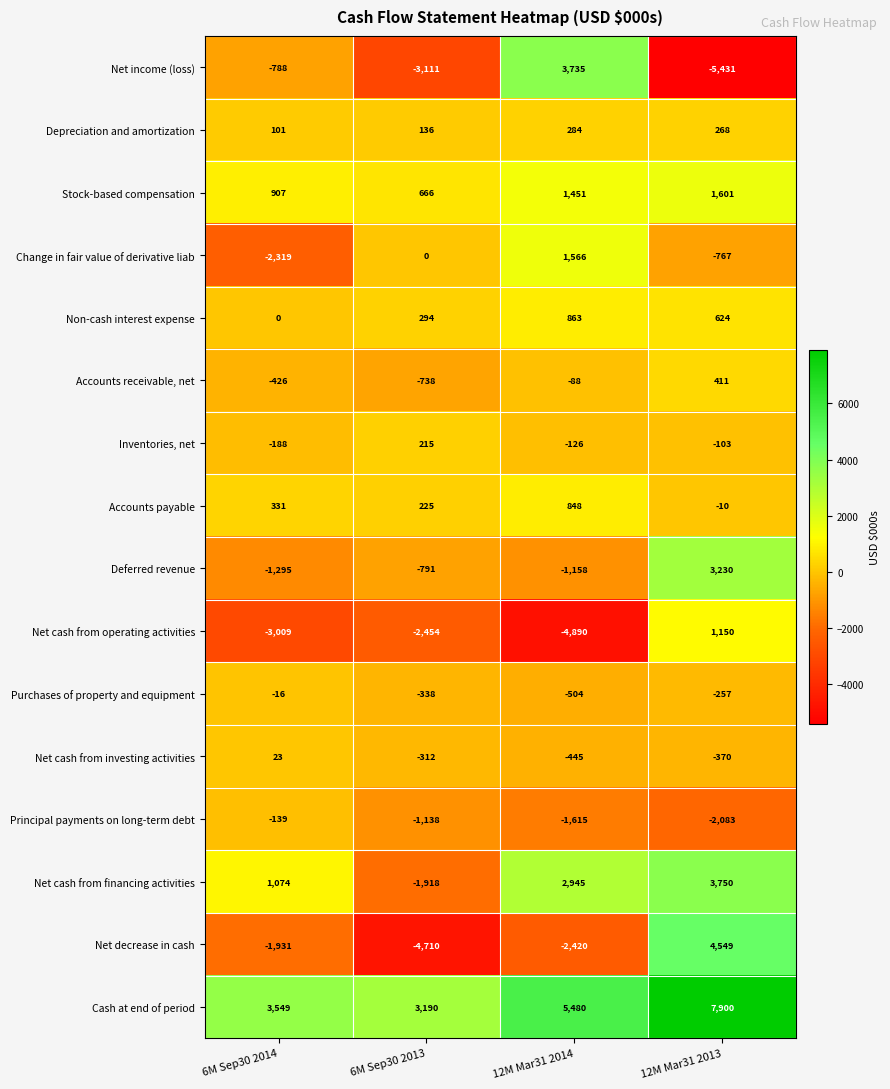

What is the difference between the highest and lowest values at 12M Mar31 2014?

10370